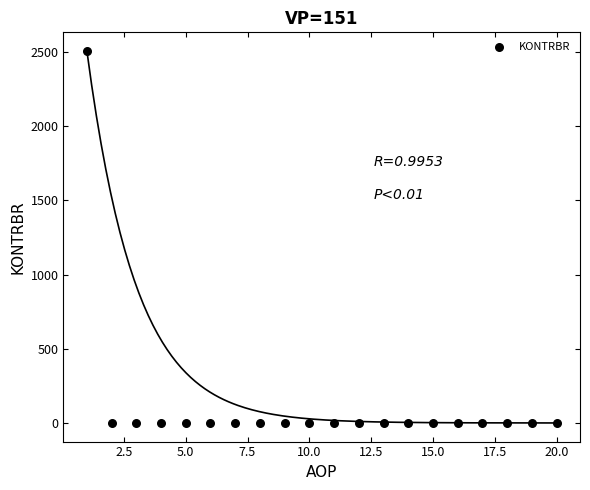

What is the range of Y values (max minus min)?

2507.9